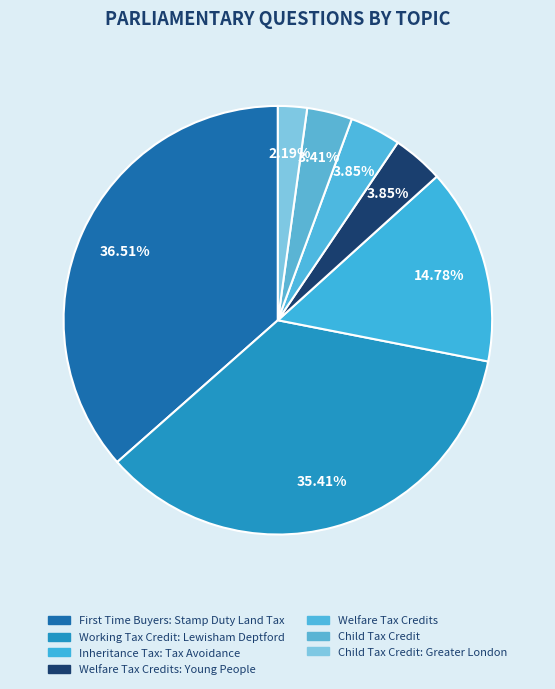

Which slice is the smallest?

Child Tax Credit: Greater London